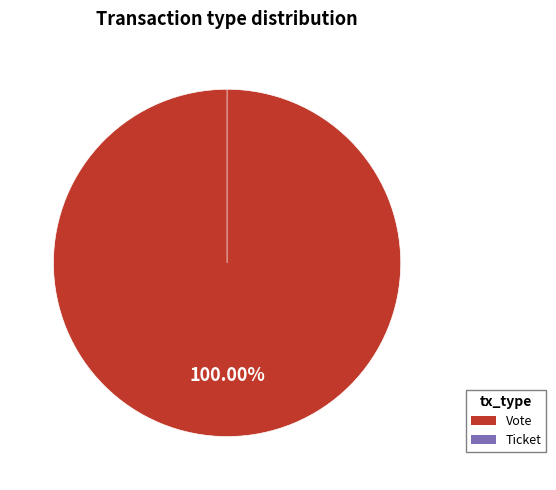

Combined, do Vote and Ticket account for over 50%?

Yes